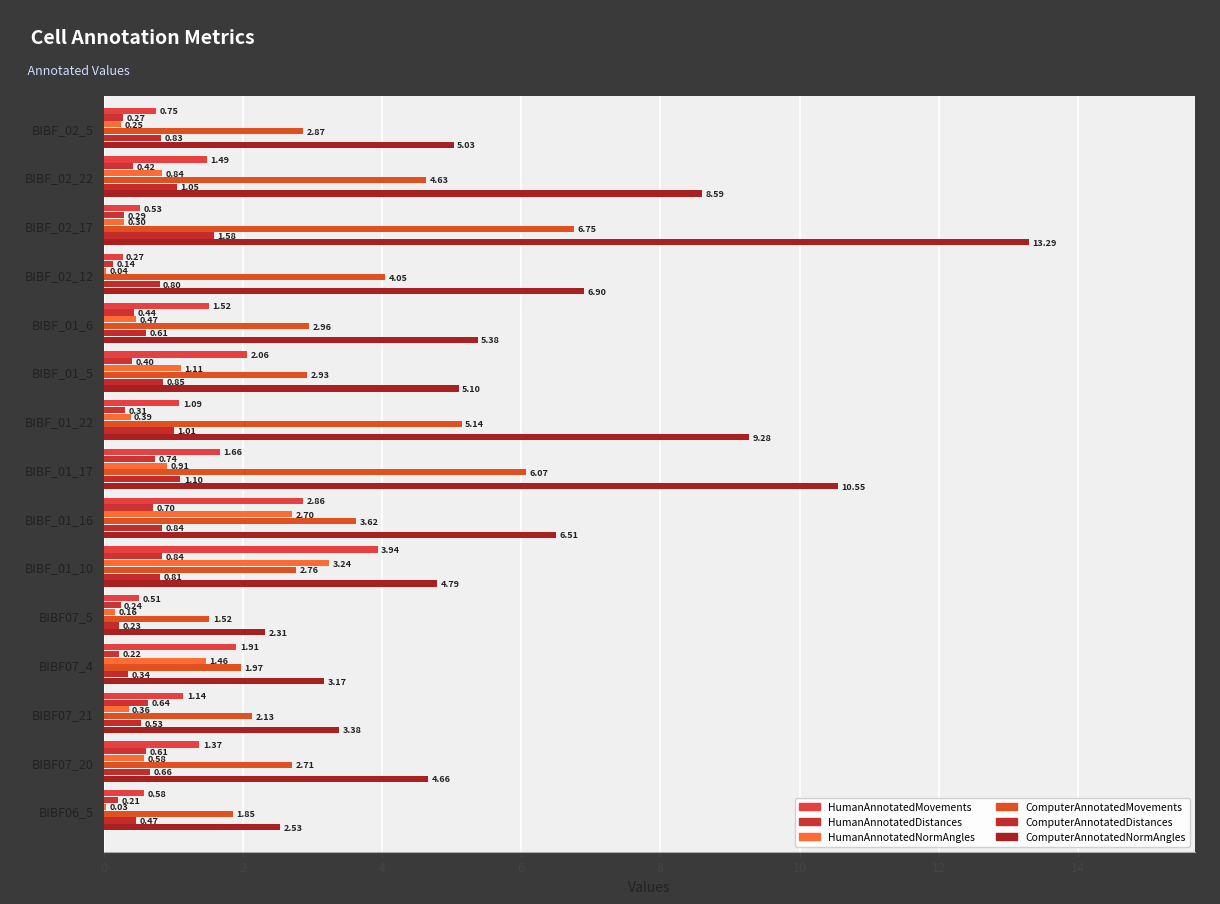

How many series are shown in this chart?

6